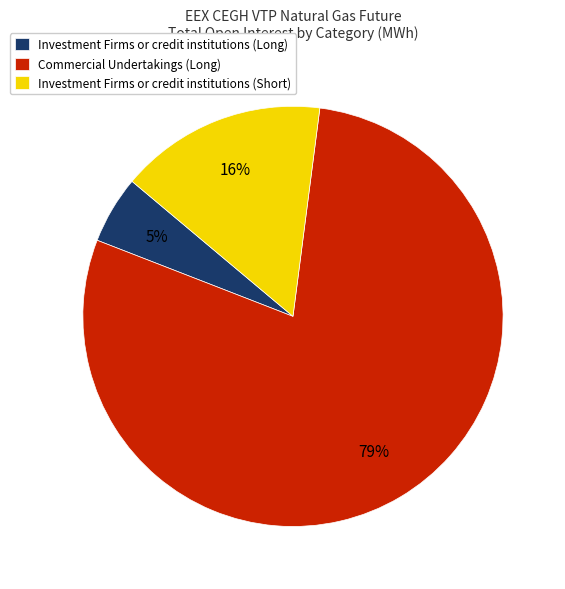

Which has a higher value, Investment Firms or credit institutions (Short) or Investment Firms or credit institutions (Long)?

Investment Firms or credit institutions (Short)